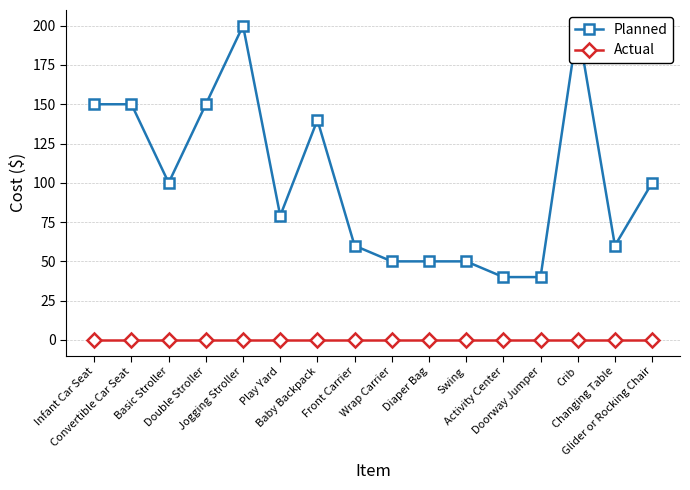

At which category does Planned reach its first local valley?

Basic Stroller